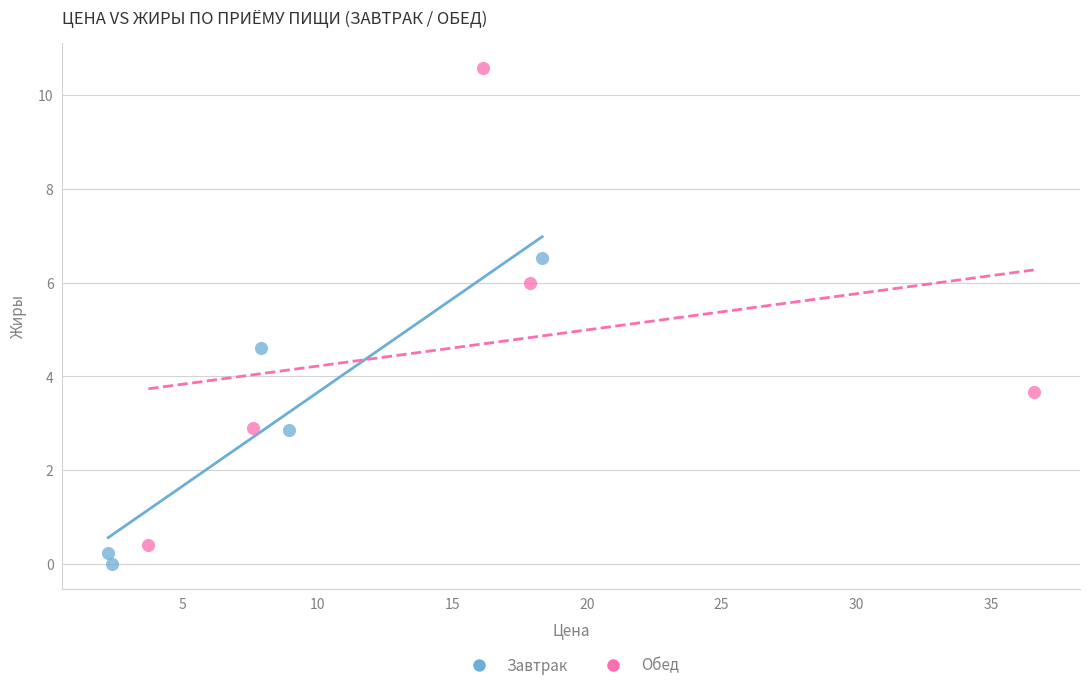

Which series has the widest spread of Y values?

Обед